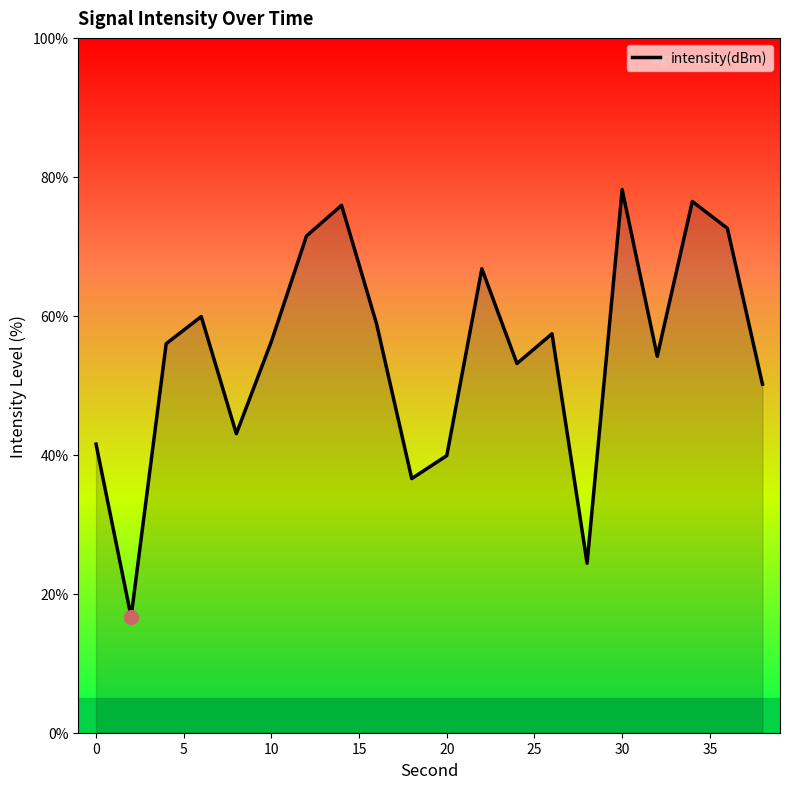

What is the difference between the maximum and minimum values?

61.5